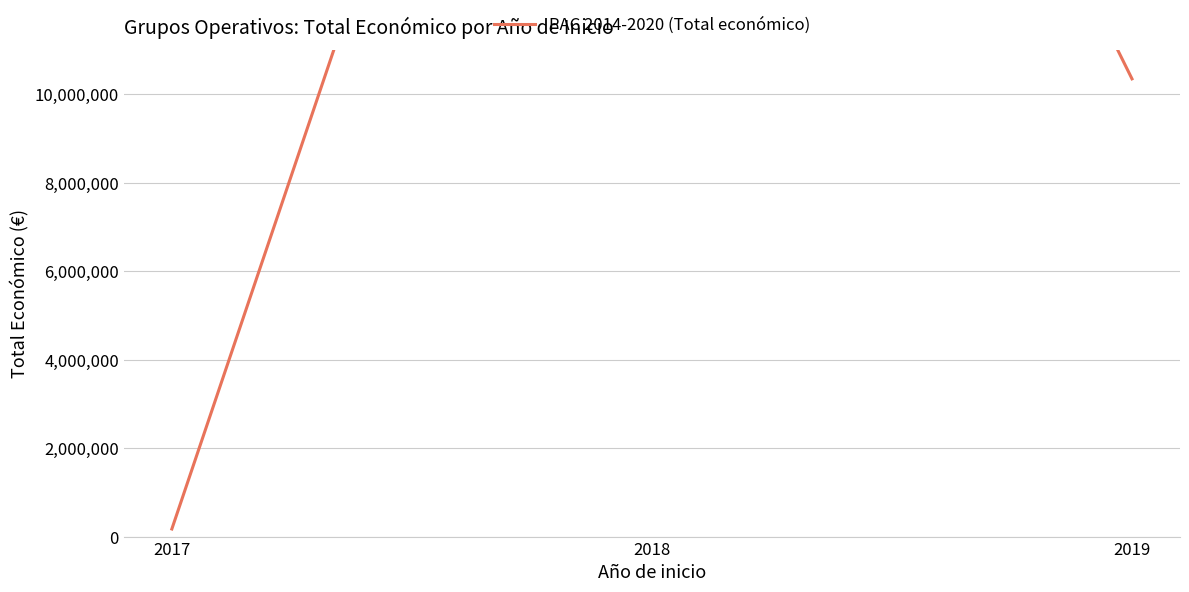

Reading left to right, extract all data points from this chart.

171924	32262201	10345164